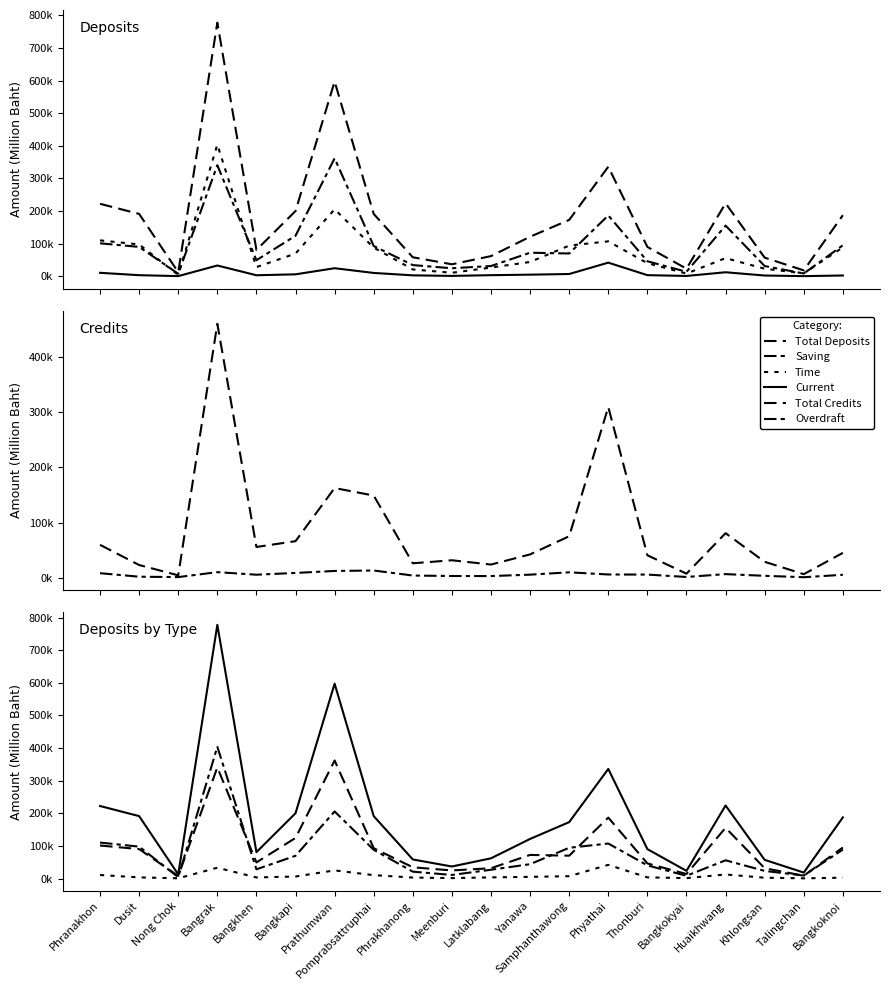

True or false: Overdraft and Saving intersect in this chart.

False